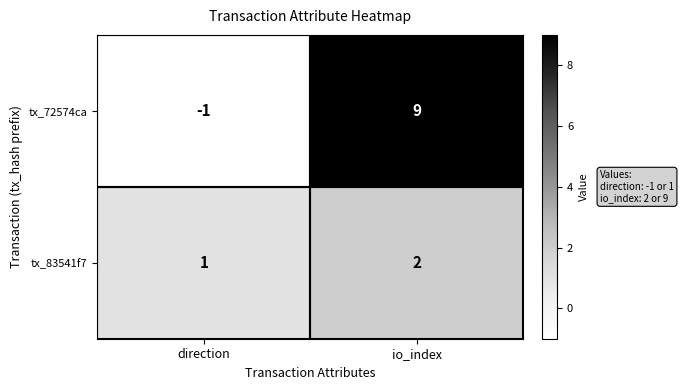

True or false: tx_83541f7 has a value of 2 at direction.

False